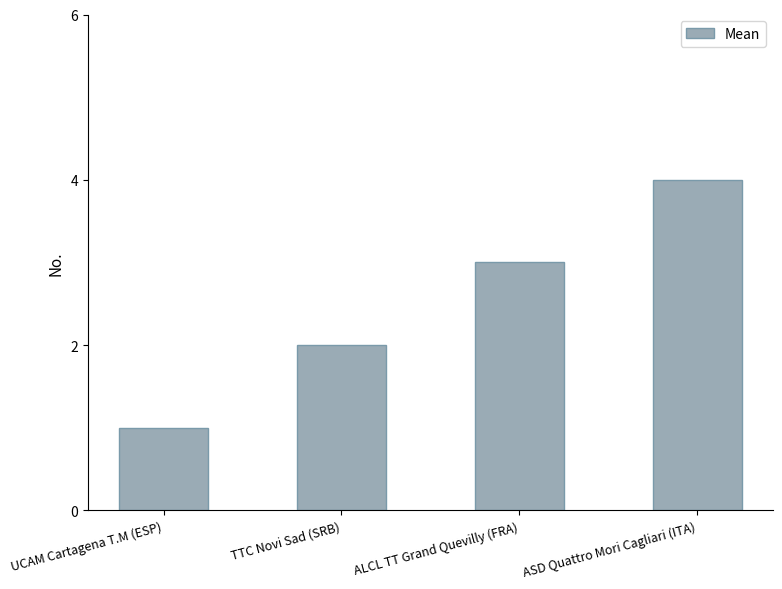

Read the value at ALCL TT Grand Quevilly (FRA).

3